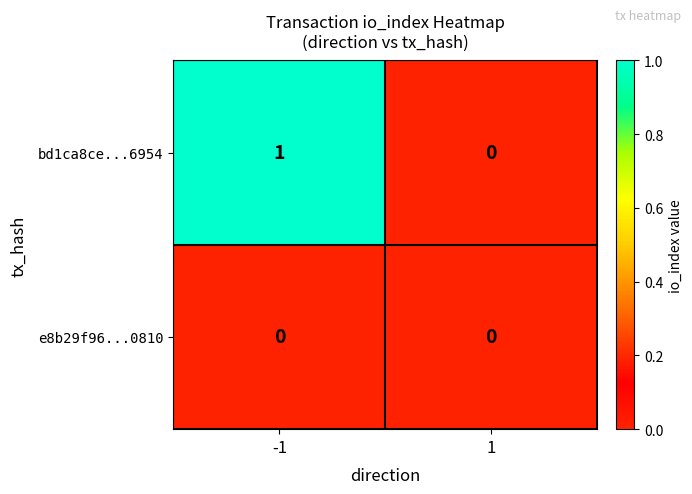

At which category does the chart reach its peak across all series?

-1